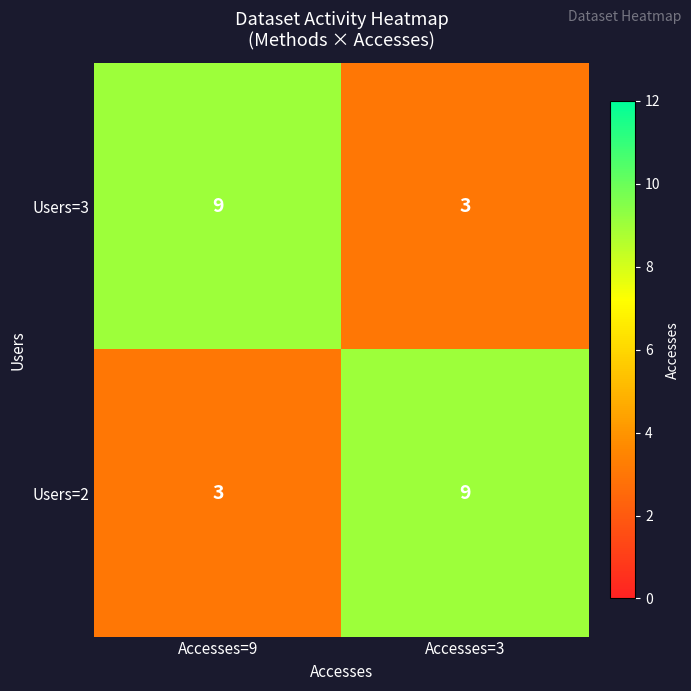

Is the value of Users=3 at Accesses=9 greater than the value of Users=2 at Accesses=9?

Yes